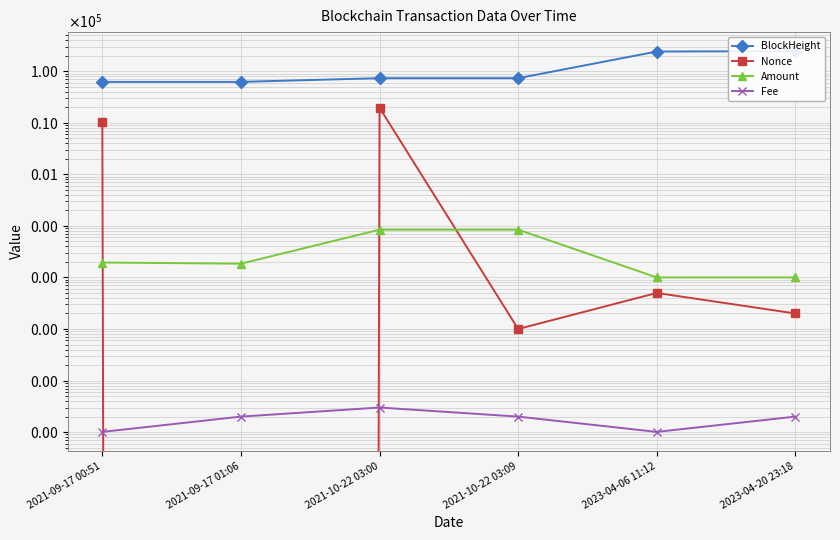

What is the value of the Nonce point at the 3rd from the left?

19510.0